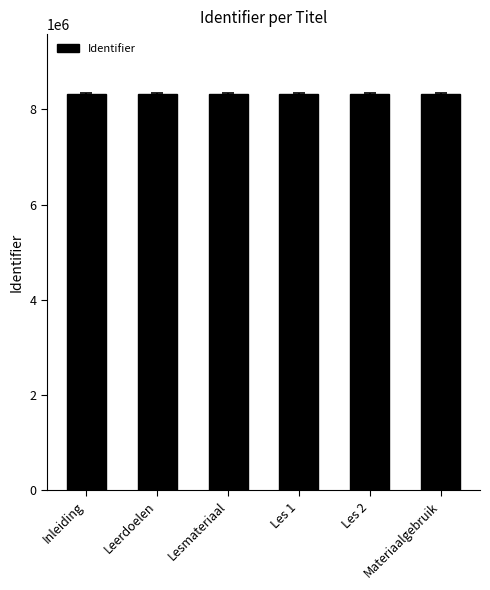

What is the average value?

8325937